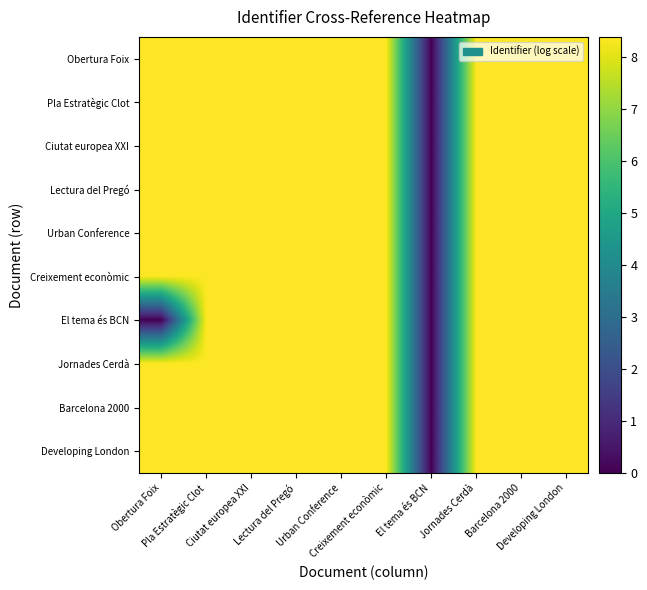

Which series changed the most between Jornades Cerdà and Barcelona 2000?

Jornades Cerdà